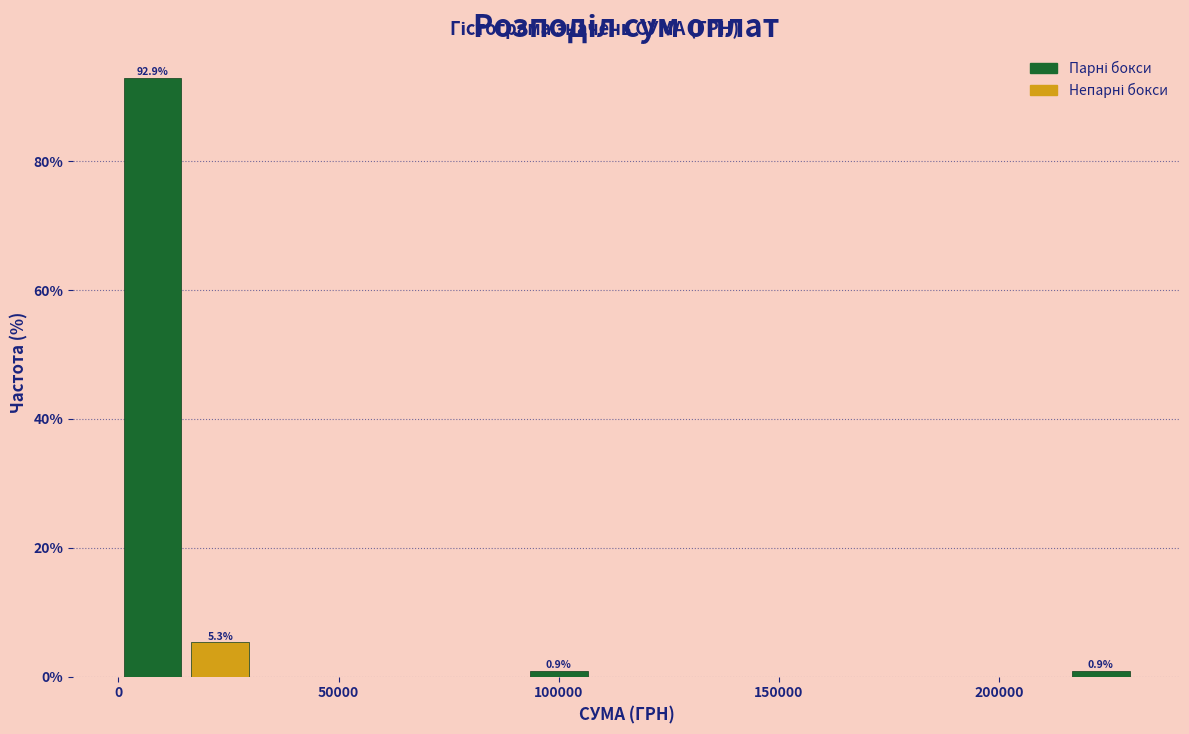

Read against the x-axis, roughly where is the centre of the tallest bar?

10000